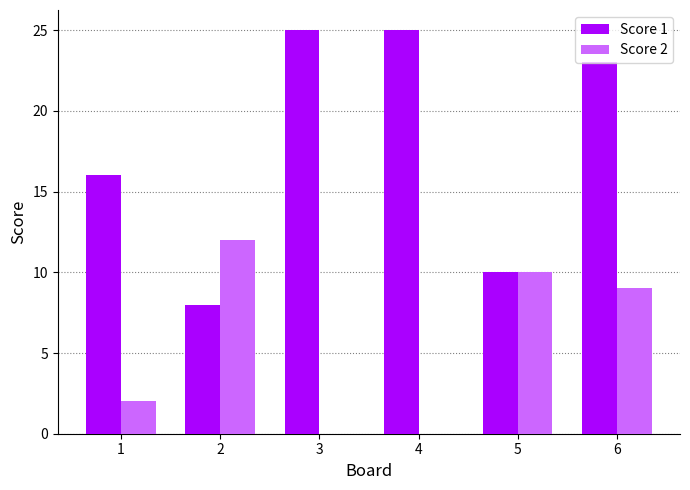

How many distinct data groups are displayed?

2